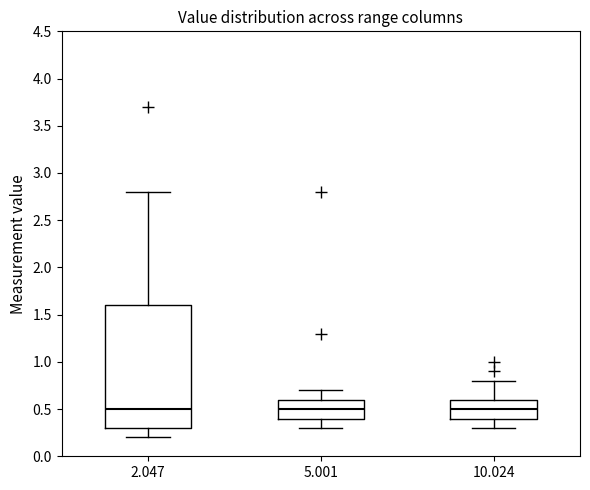

Where is the upper edge of the box at x = 5.001 on the y-axis? The values are not printed on the chart, so give them approximately, as read against the axis.

0.6